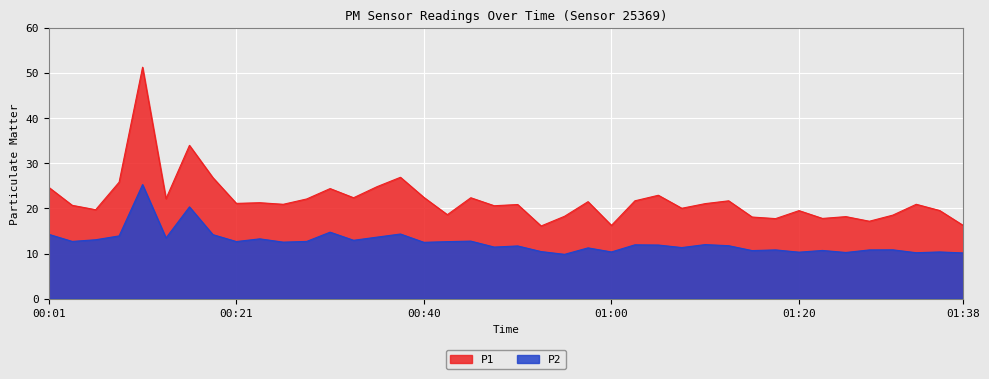

What is the total value across all series at 00:36?

38.4